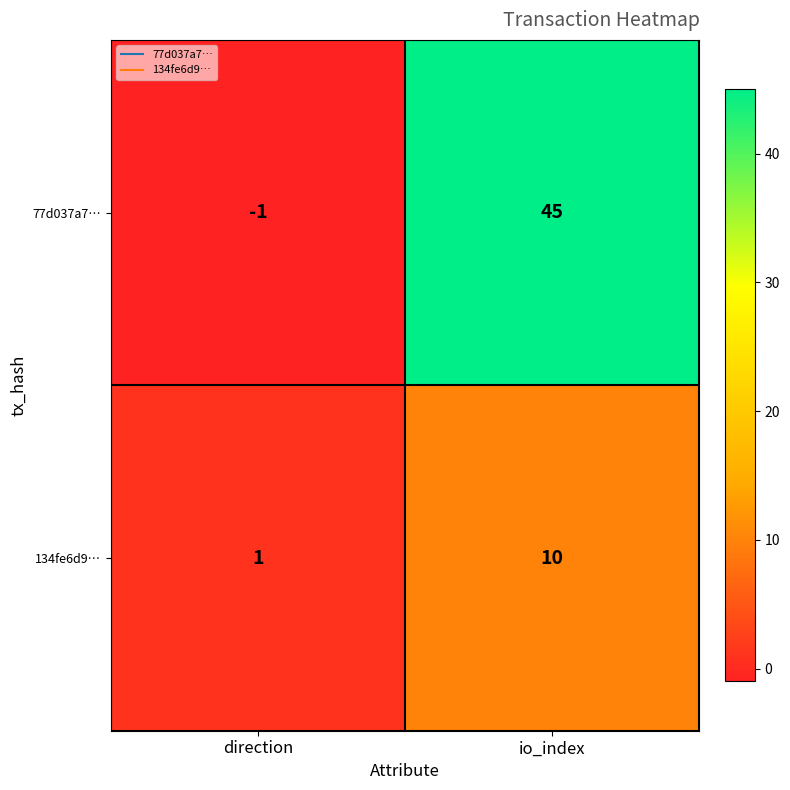

List the series in order of their overall mean, lowest first.

134fe6d9…, 77d037a7…